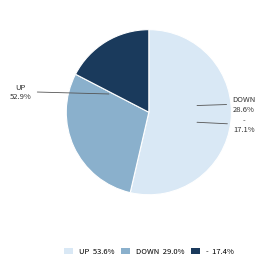

To the nearest percent, what percentage of the pie is up?

54%